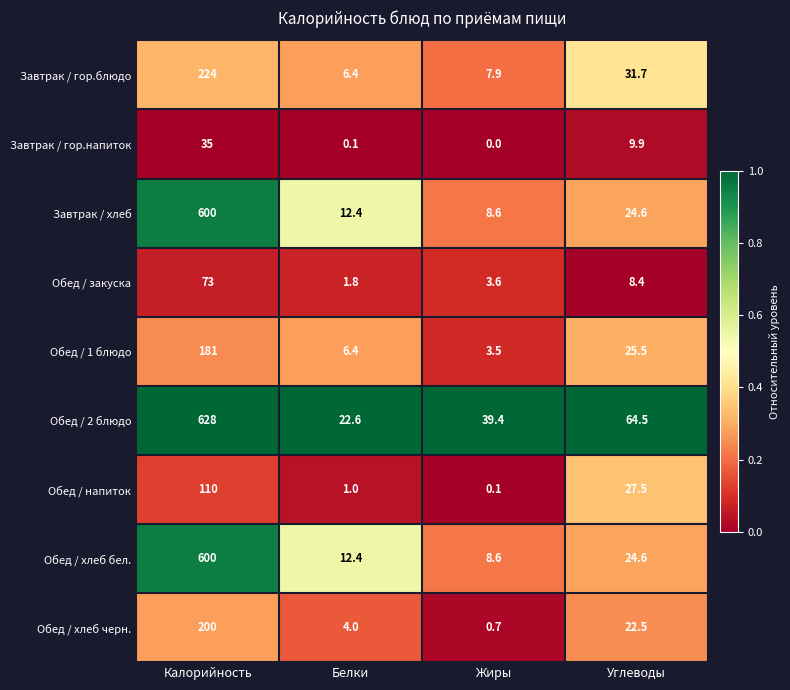

At which label does Обед / хлеб бел. reach its minimum?

Жиры